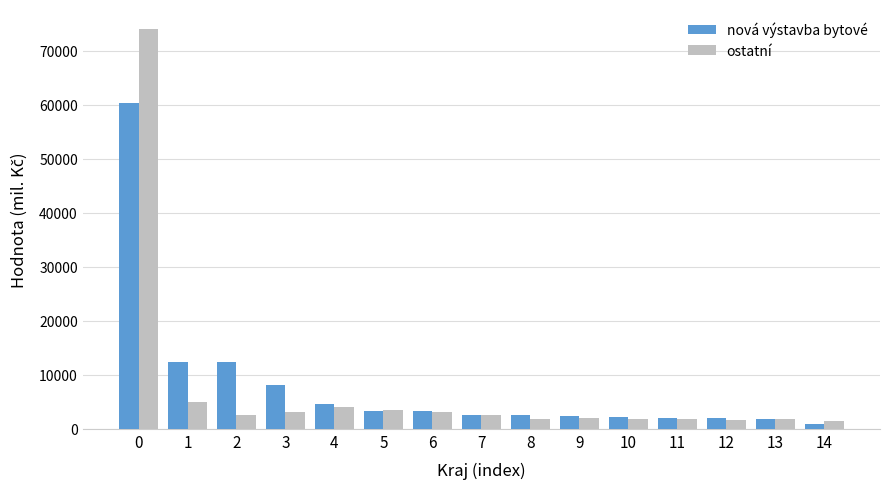

Which series has the largest total across all categories?

nová výstavba bytové